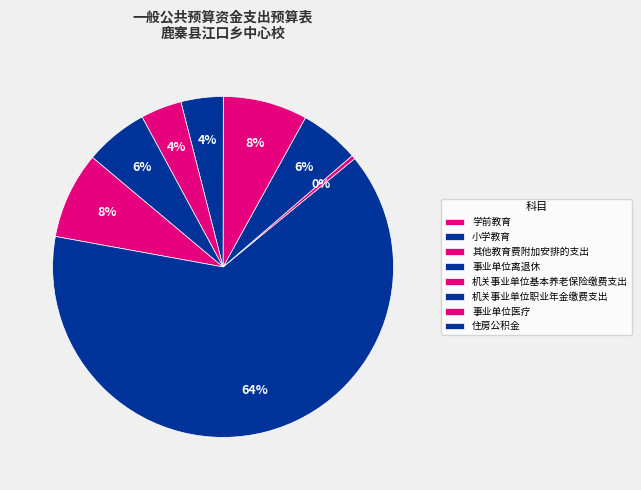

Does 小学教育 represent more than half of the total?

Yes